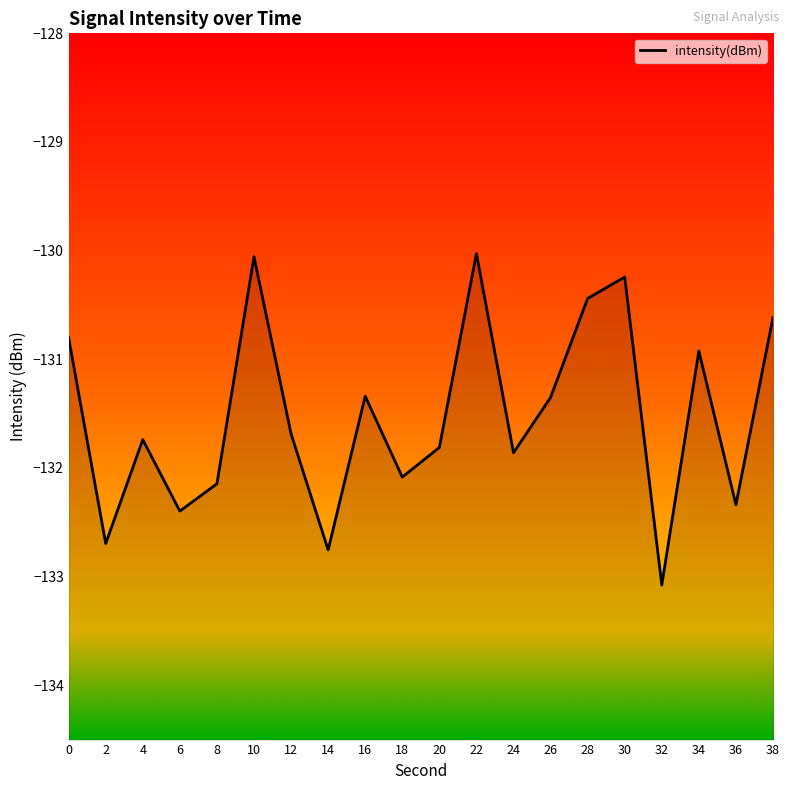

Is it true that the value at 18 is -132.1?

True